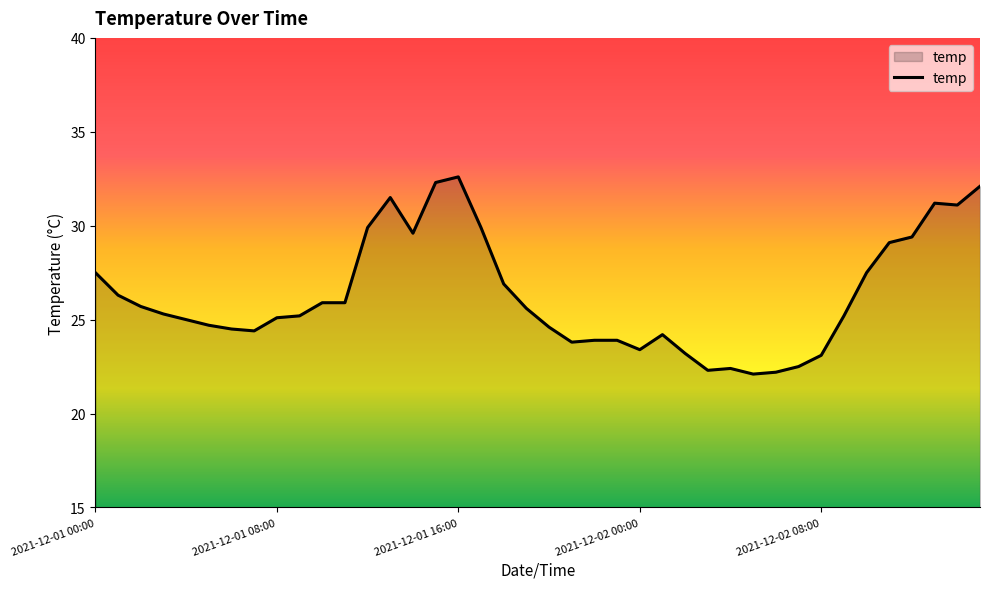

What is the average value?

26.3